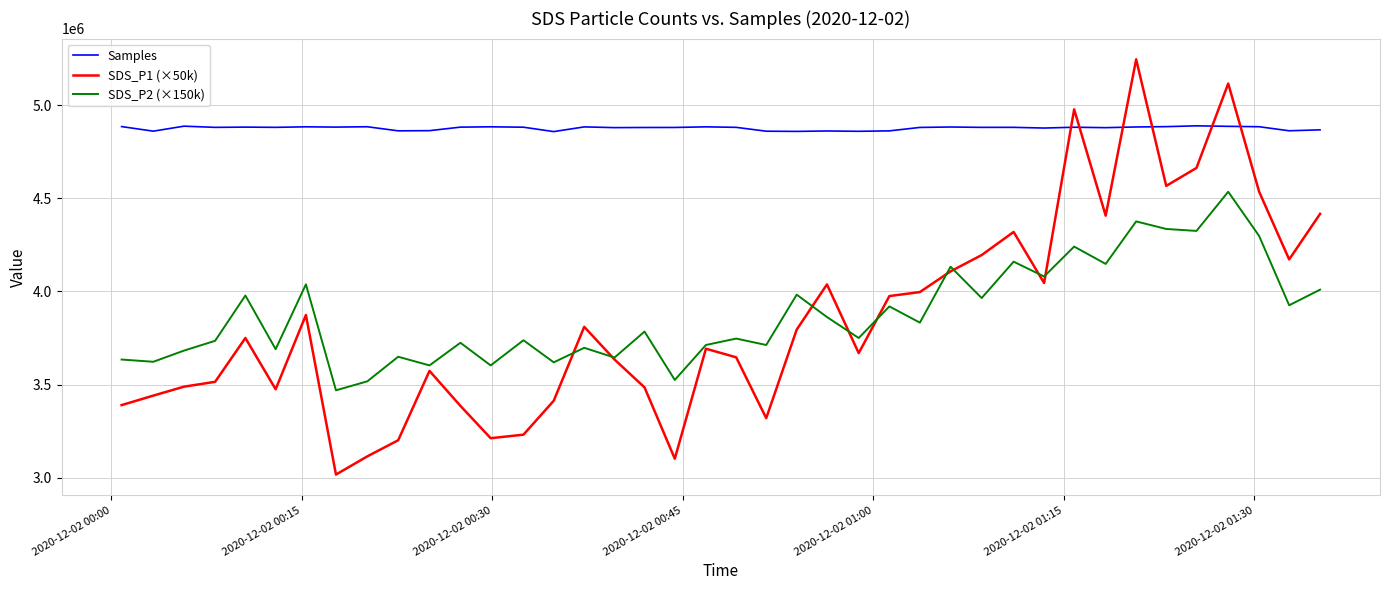

What is the highest value of the SDS_P2 (×150k) series?

4534500.0